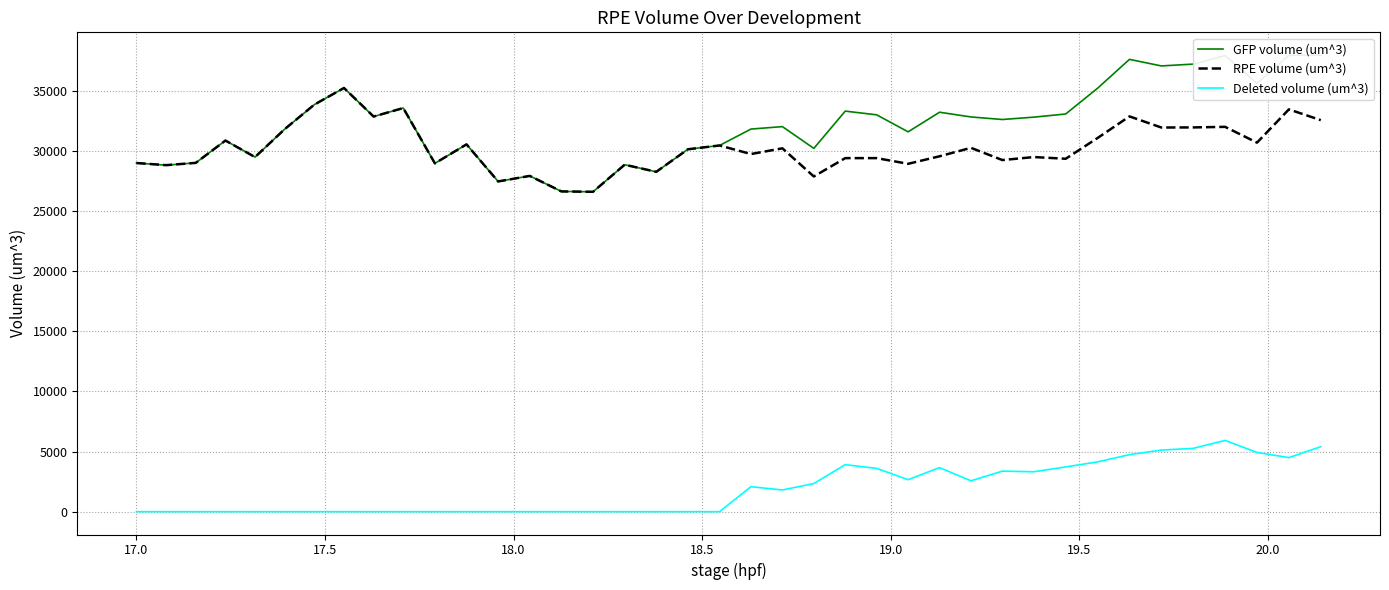

True or false: Deleted volume (um^3) and RPE volume (um^3) intersect in this chart.

False